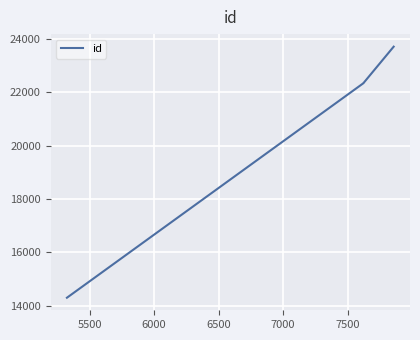

How many lines are shown in the chart?

1